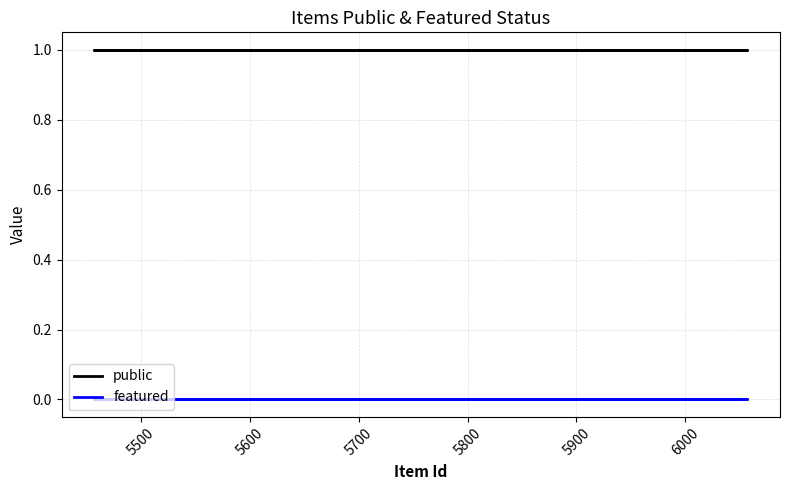

True or false: public has a value of 2 at 19.

False